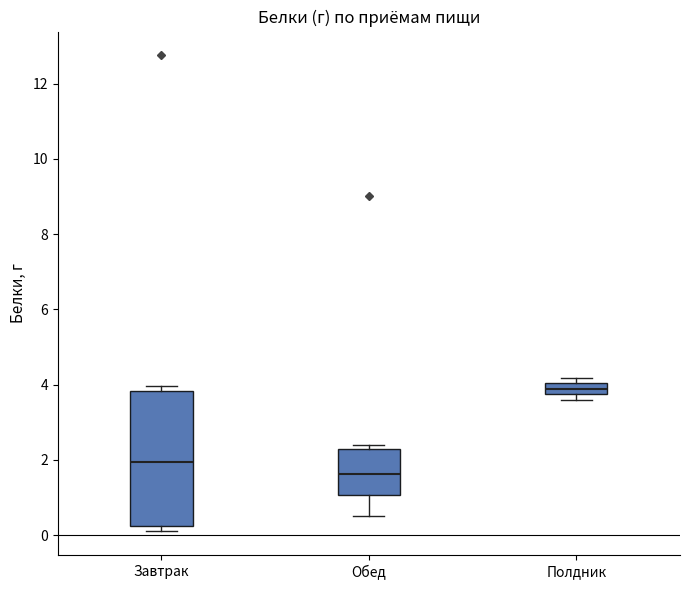

Which box's median line is the lowest?

Обед